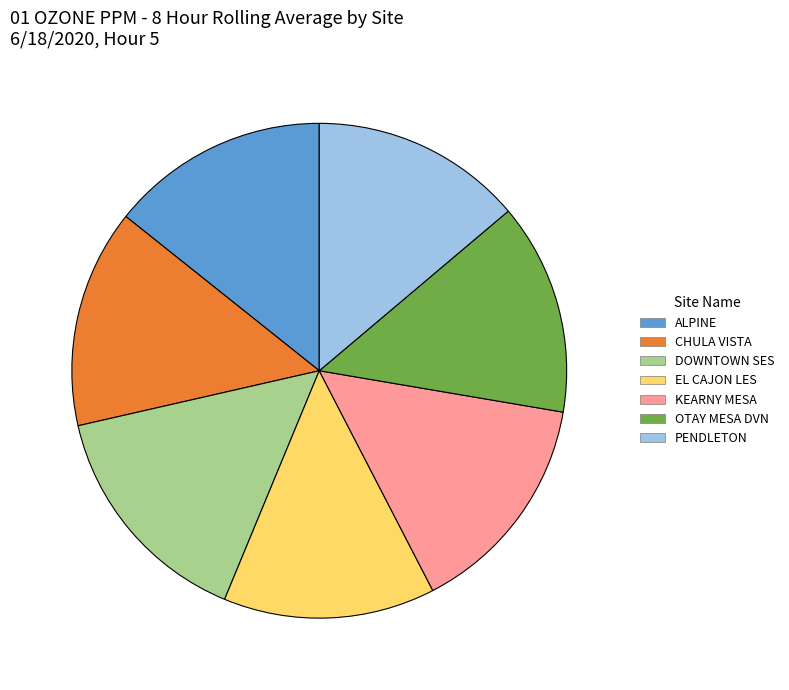

True or false: KEARNY MESA accounts for 8% of the total.

False